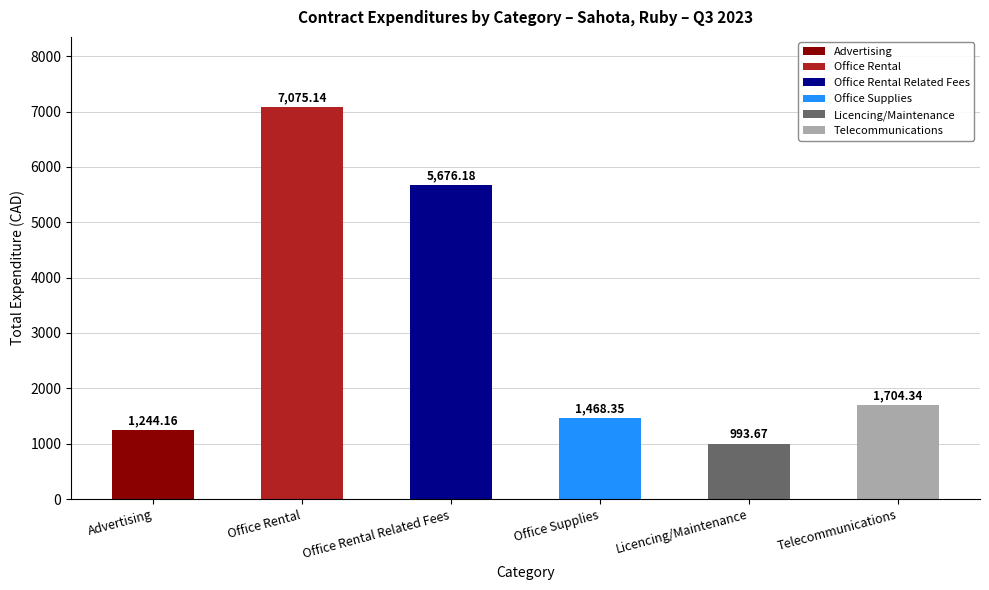

What is the value of the 6th bar from the left?

1704.3